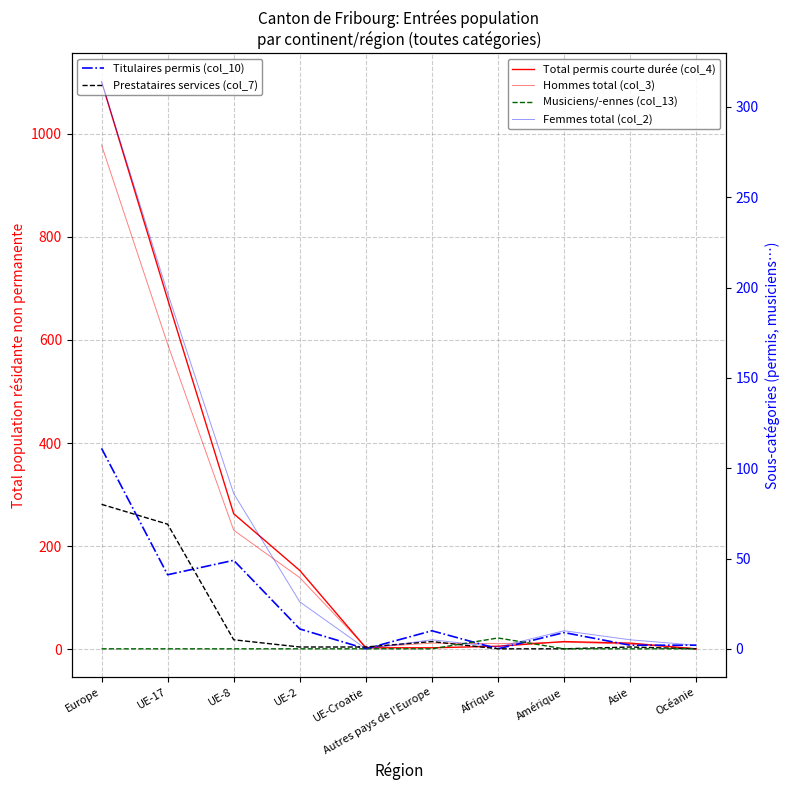

Which has a higher value, UE-2 or Amérique?

UE-2